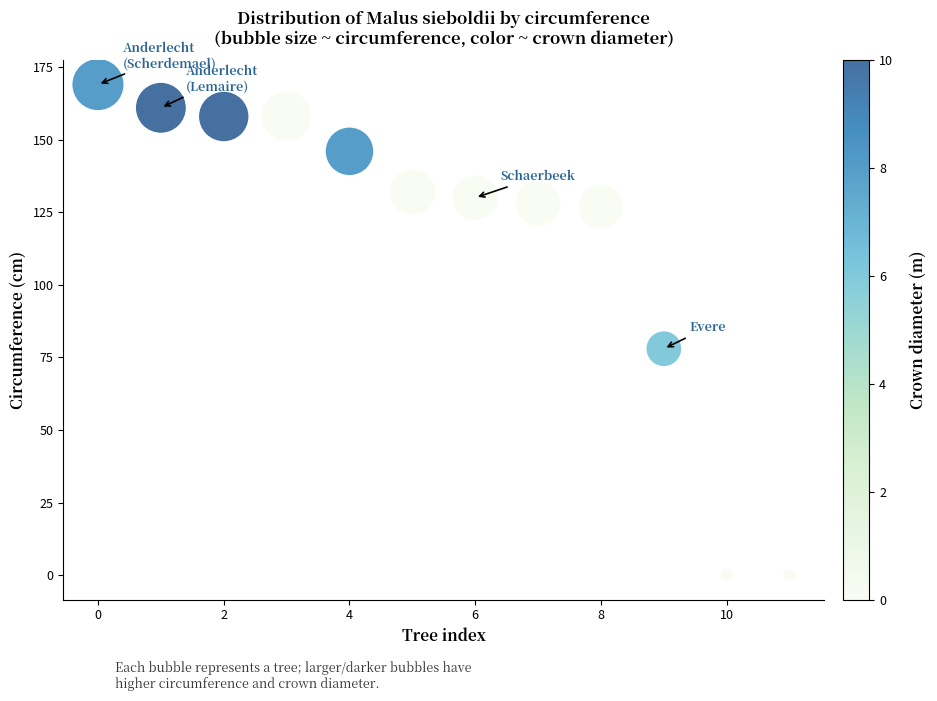

What is the range of Y values (max minus min)?

169